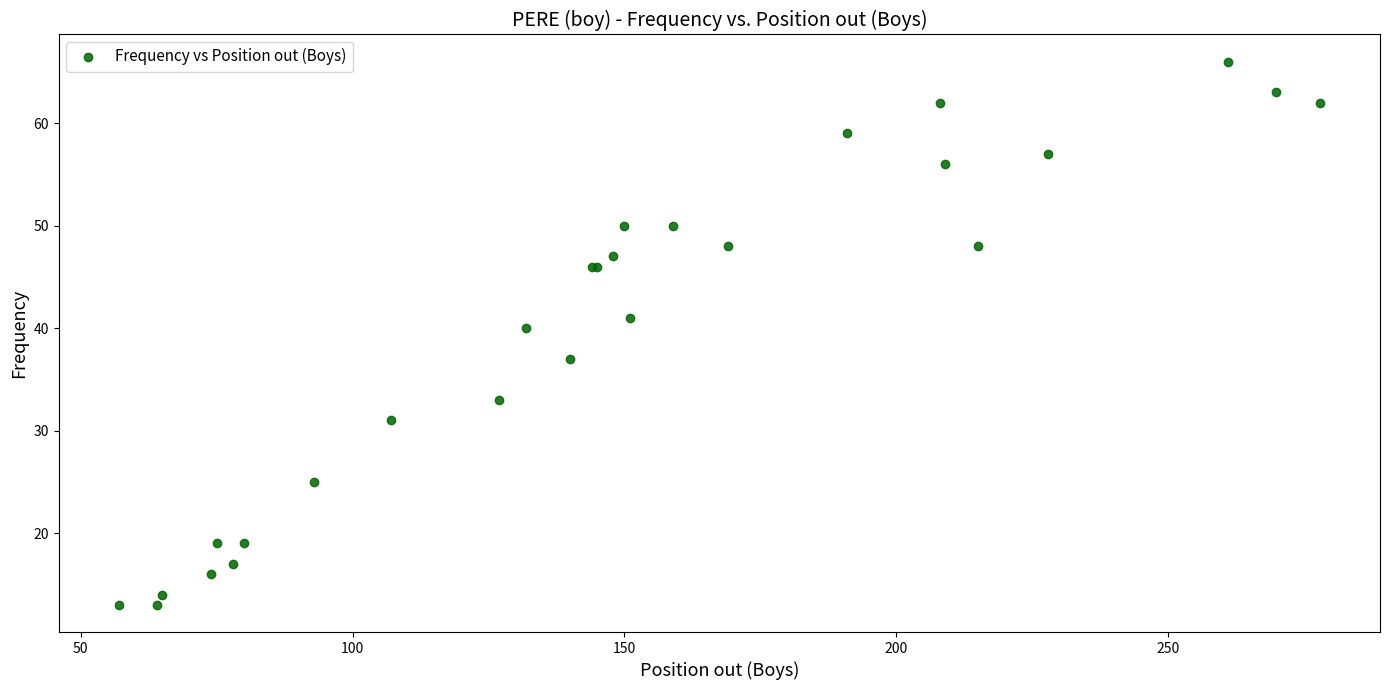

What Y value in the scatter plot is closest to 39?

40